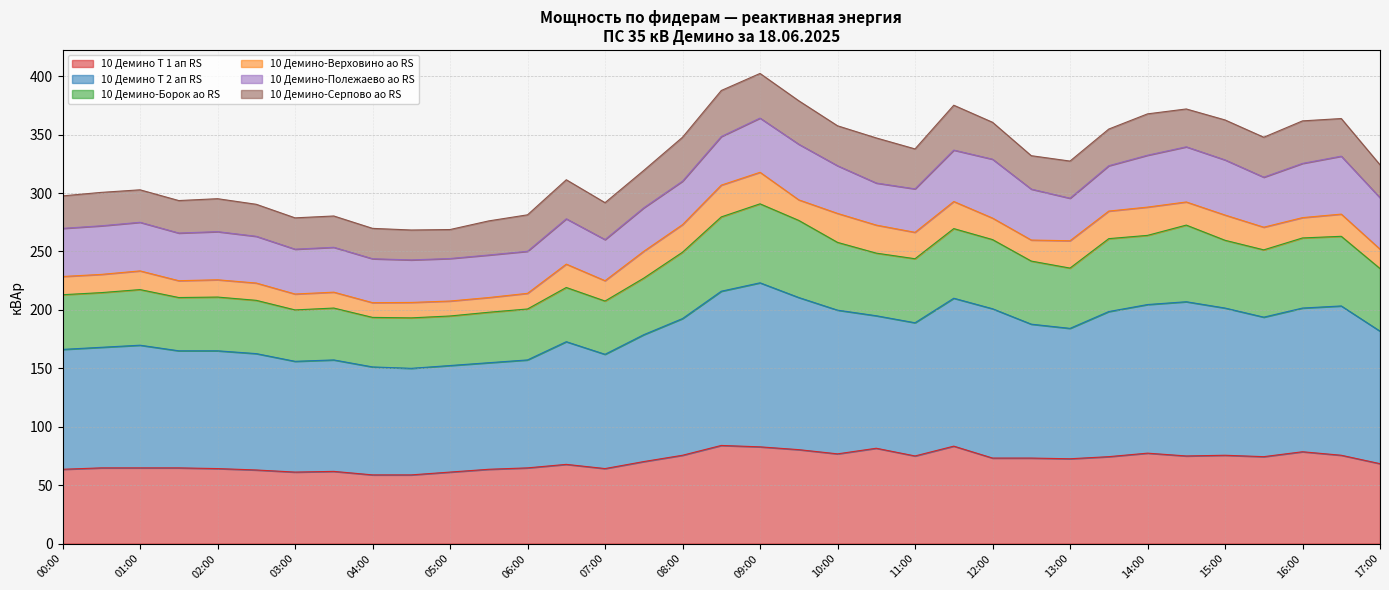

At which category is the sum across all series the highest?

09:00